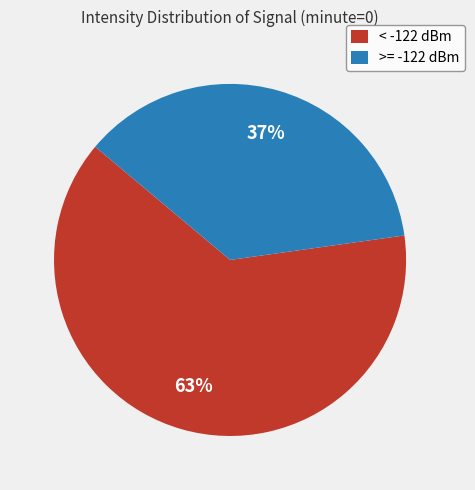

Which category has the biggest portion of the pie?

< -122 dBm